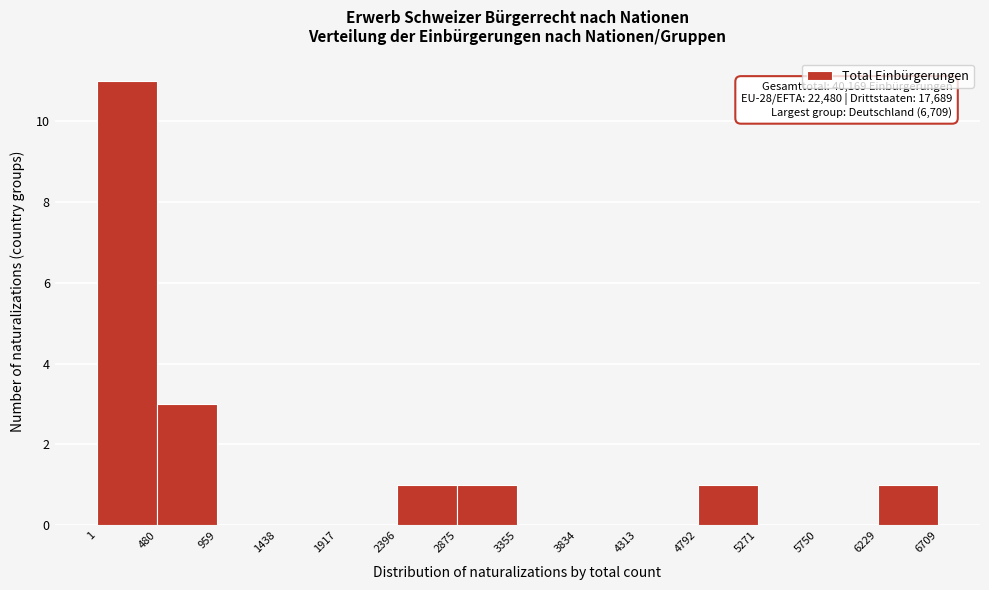

Over which range of the x-axis is the bar tallest?

1 to 480